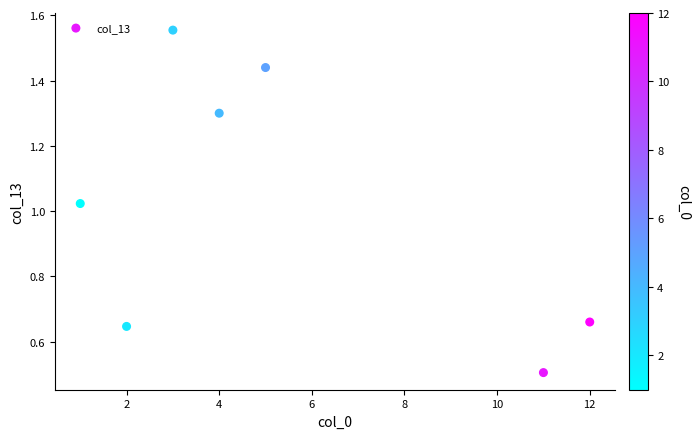

What is the average X value?

5.4